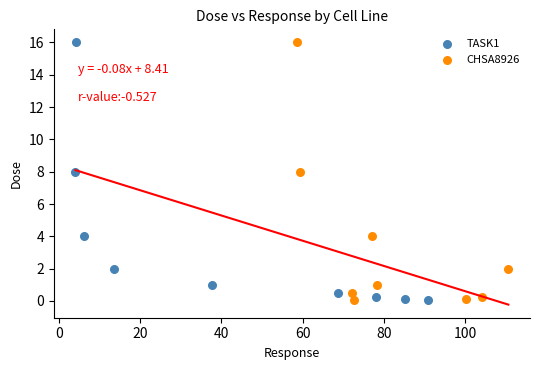

What are all the series names shown in the legend?

TASK1, CHSA8926